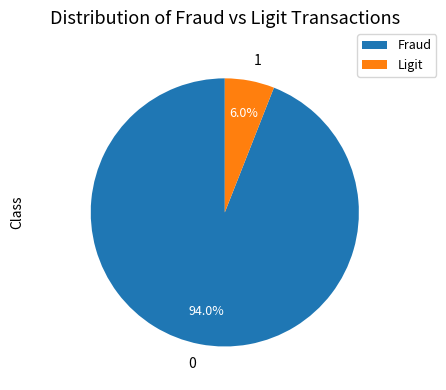

How many segments does this pie chart have?

2